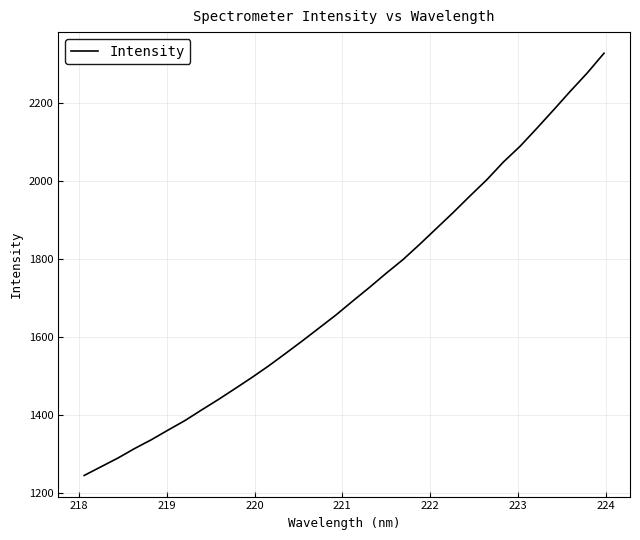

Does the chart display data point markers on the line(s)?

No